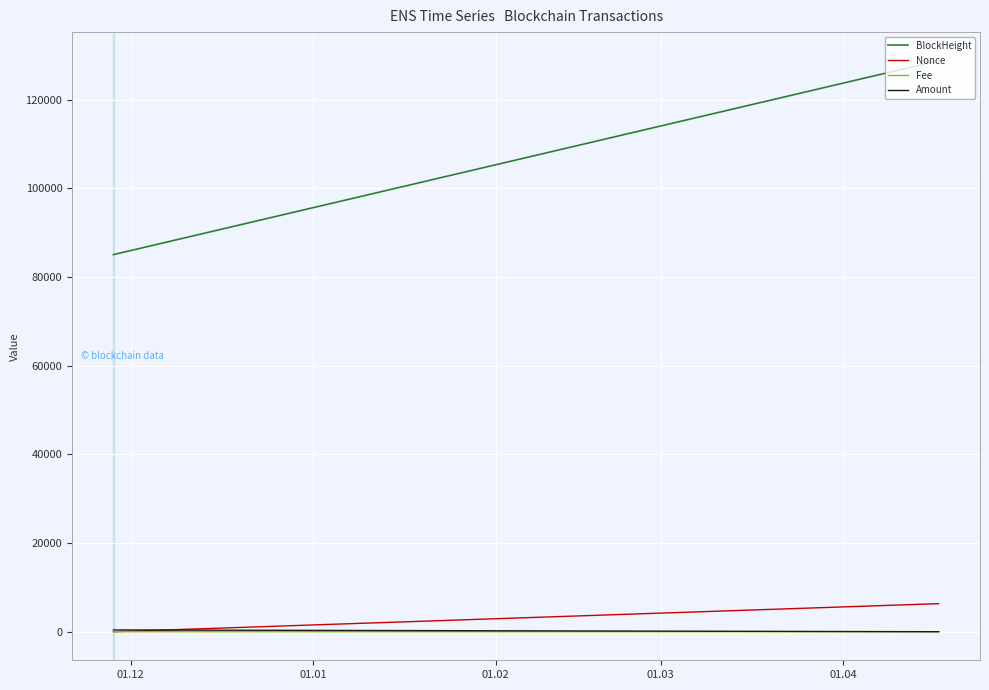

Which series has the largest total across all categories?

BlockHeight